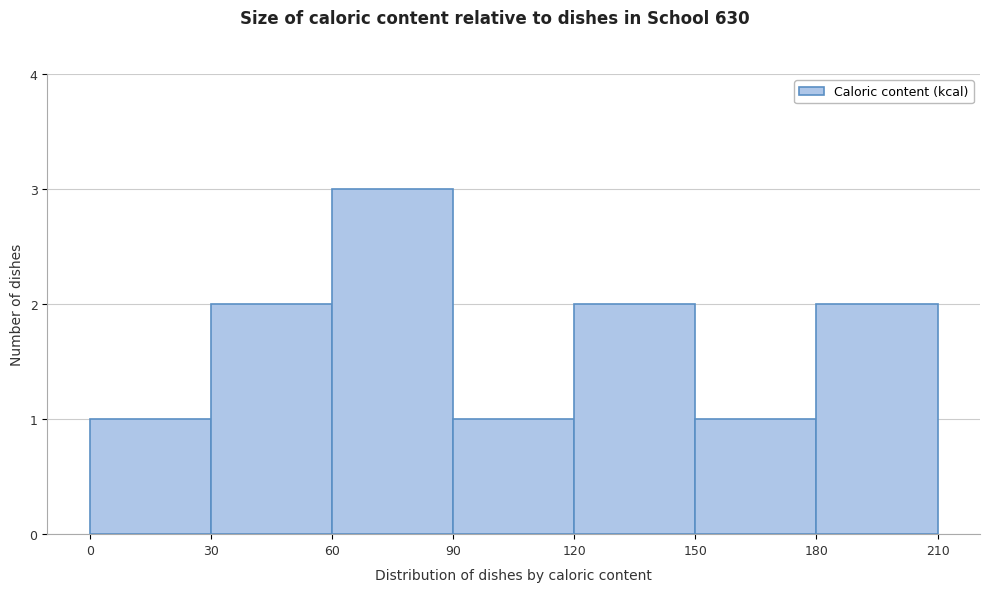

Reading left to right, transcribe this chart: for each bar, give the range it covers on the x-axis and its height. The values are not printed on the chart, so give them approximately, as read against the axis.

0 to 30: 1
30 to 60: 2
60 to 90: 3
90 to 120: 1
120 to 150: 2
150 to 180: 1
180 to 210: 2